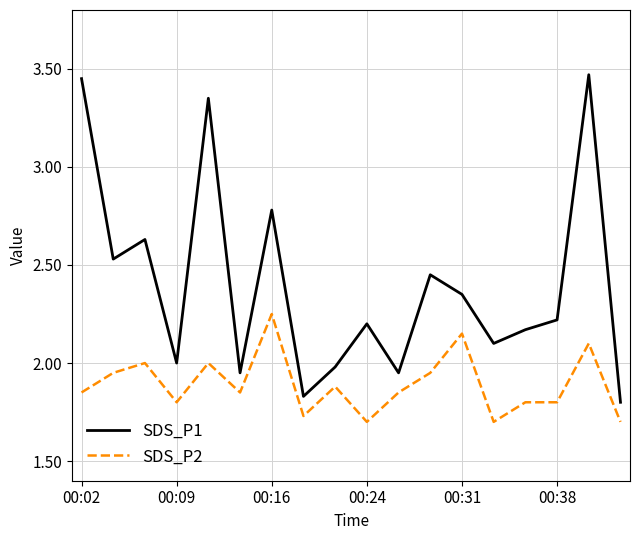

Which series has the largest range (max minus min)?

SDS_P1